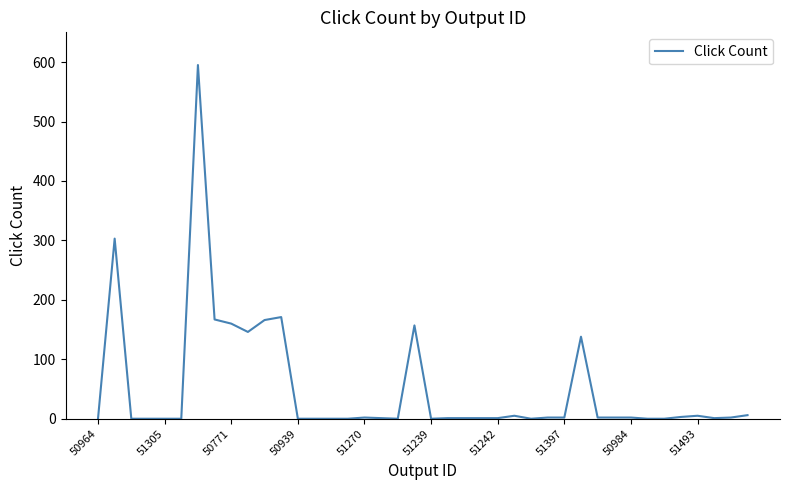

What is the greatest value displayed?

595